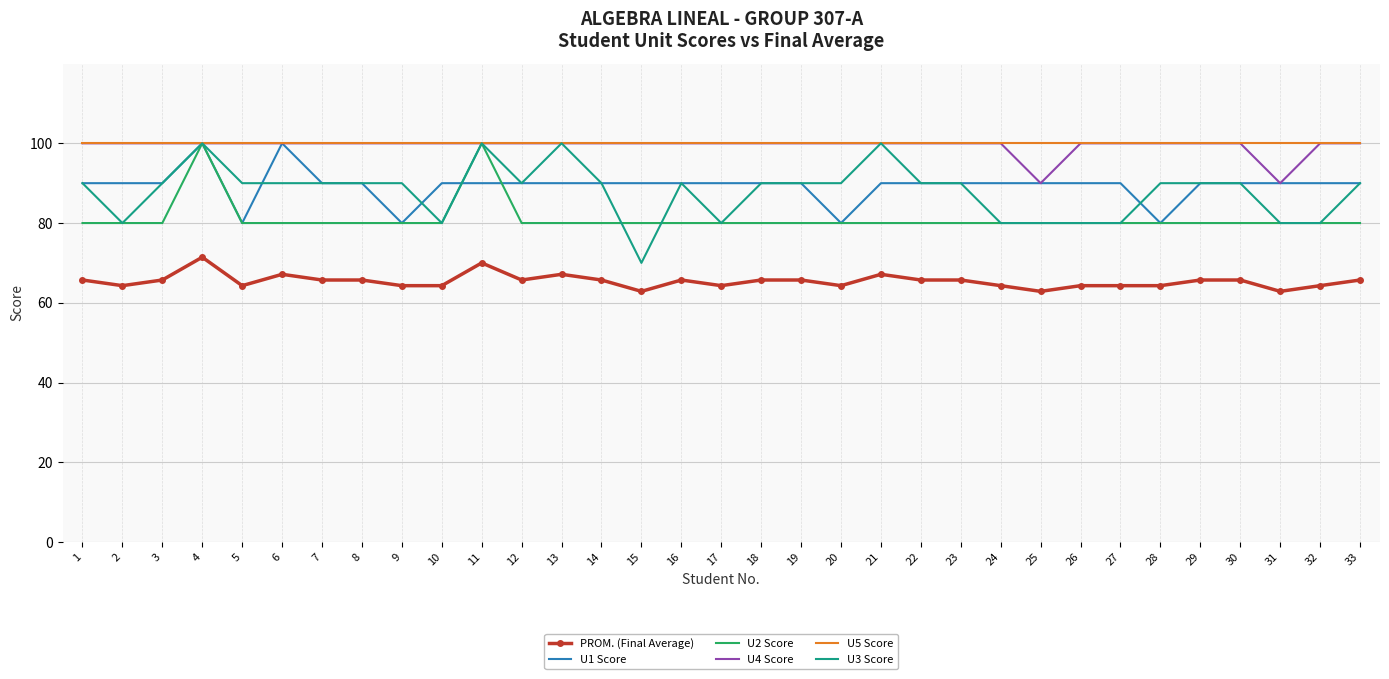

The PROM. (Final Average) series shows 115.2 at 26. True or false?

False